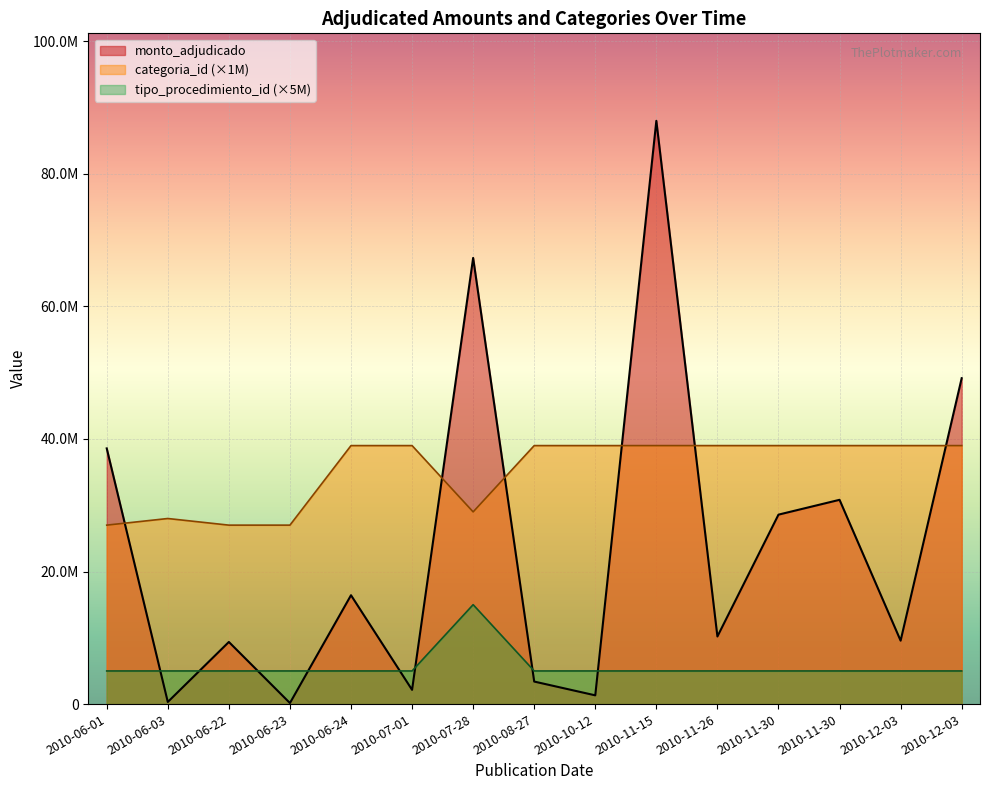

Which series ends up on top after the final intersection of categoria_id and monto_adjudicado?

monto_adjudicado